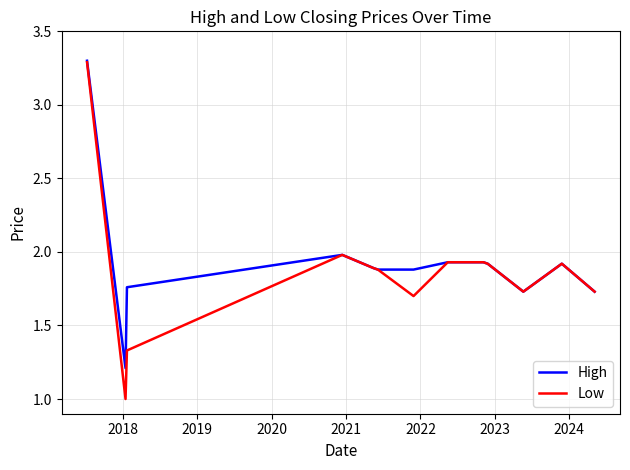

What is the minimum value for Low?

1.0